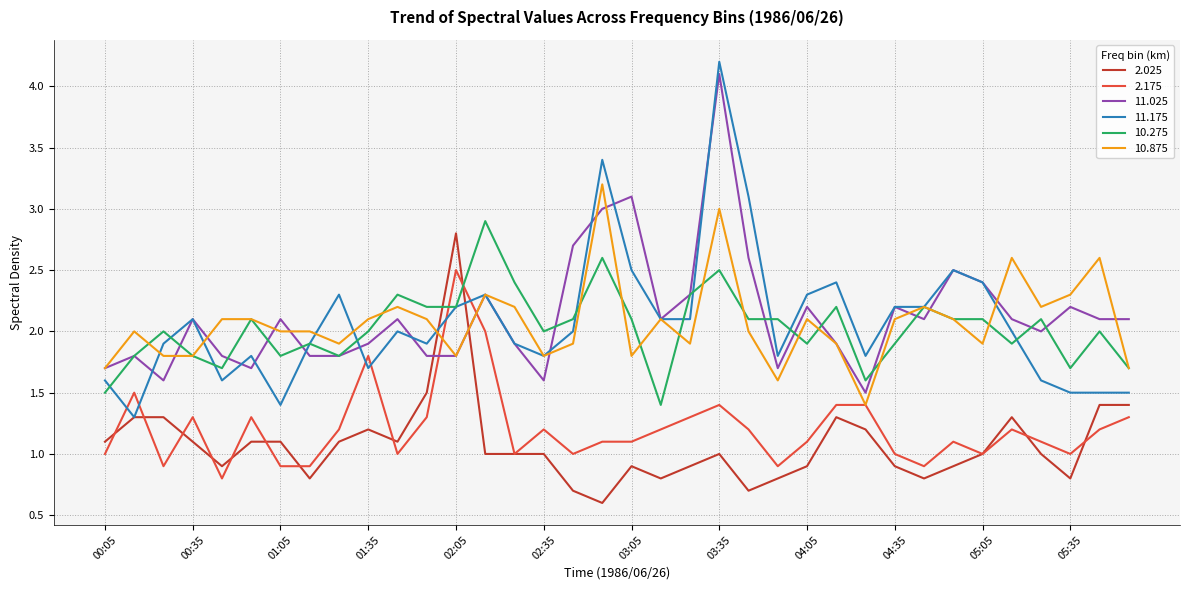

Which series has the widest spread of values?

11.175